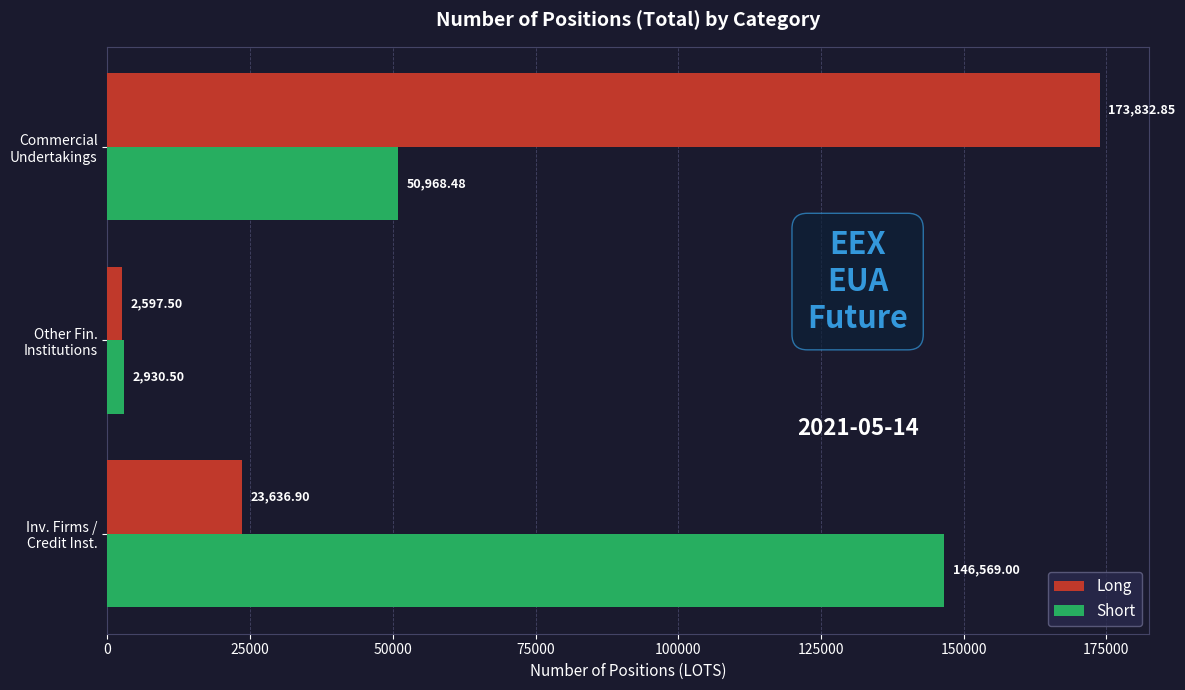

Rank the series by their maximum value, from highest to lowest.

Long, Short